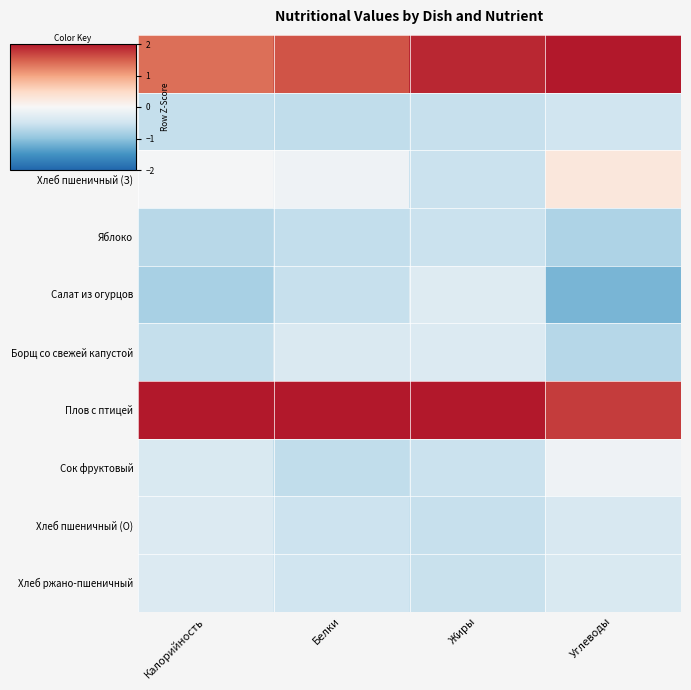

Between Жиры and Белки, which is larger?

Жиры